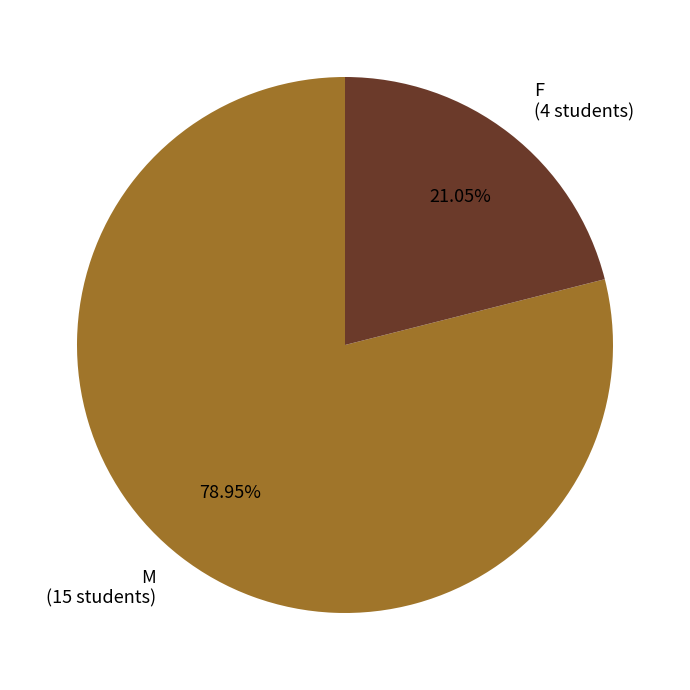

How many segments does this pie chart have?

2